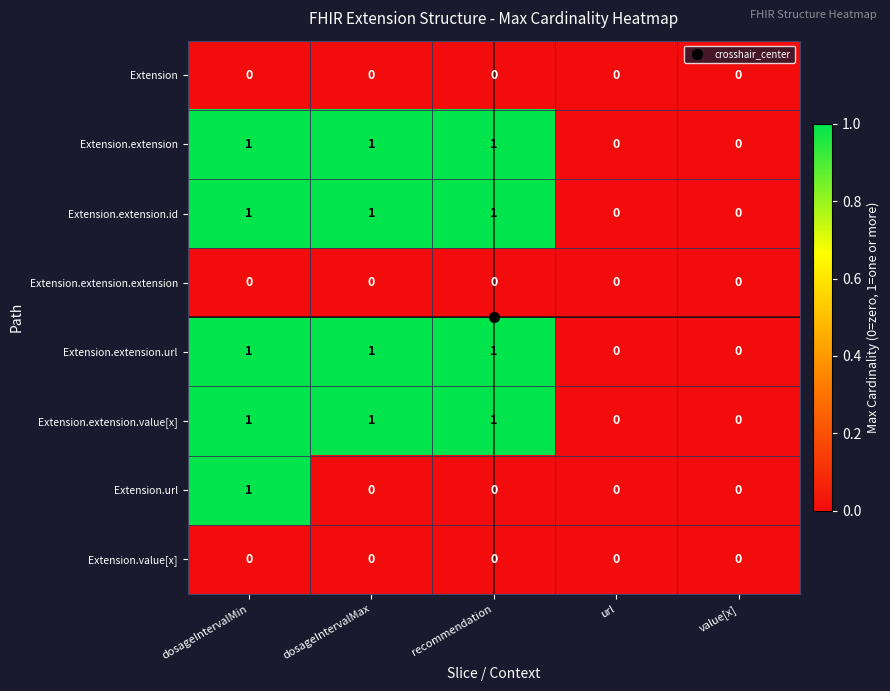

True or false: Extension.url has a value of -1 at value[x].

False